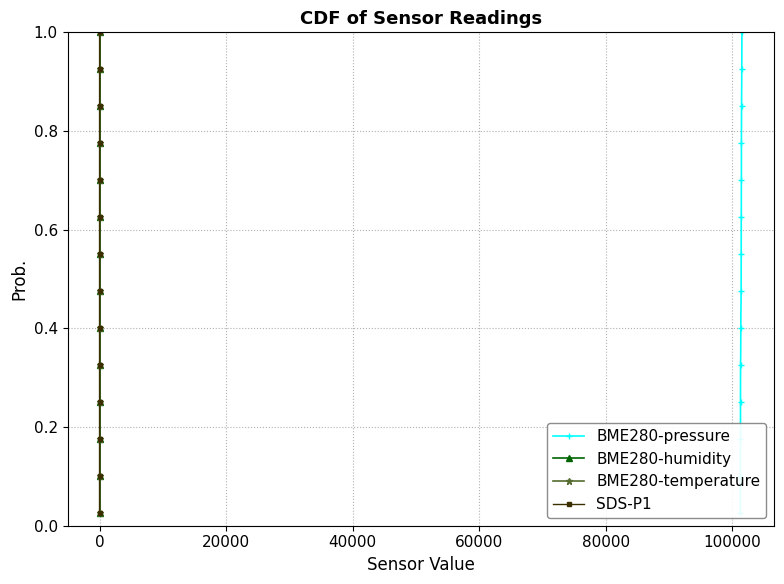

Does the chart have visible grid lines?

Yes